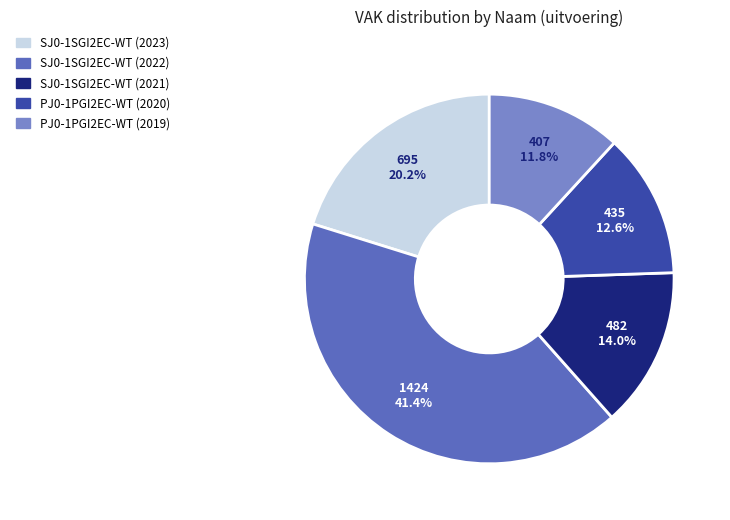

Does PJ0-1PGI2EC-WT (2019) represent more than half of the total?

No